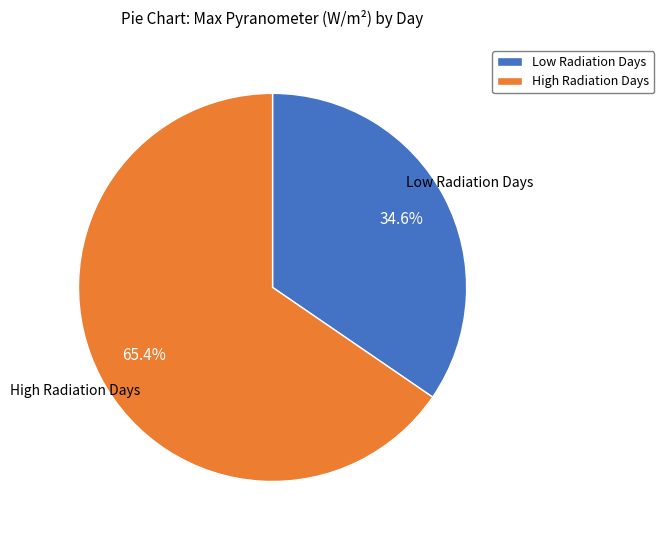

Approximately how many times larger is the value at Low Radiation Days compared to High Radiation Days?

0.5